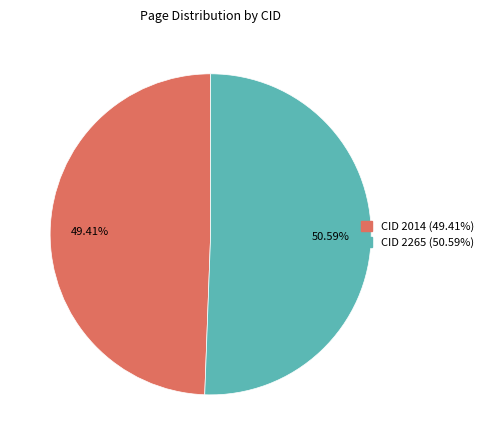

How many segments does this pie chart have?

2